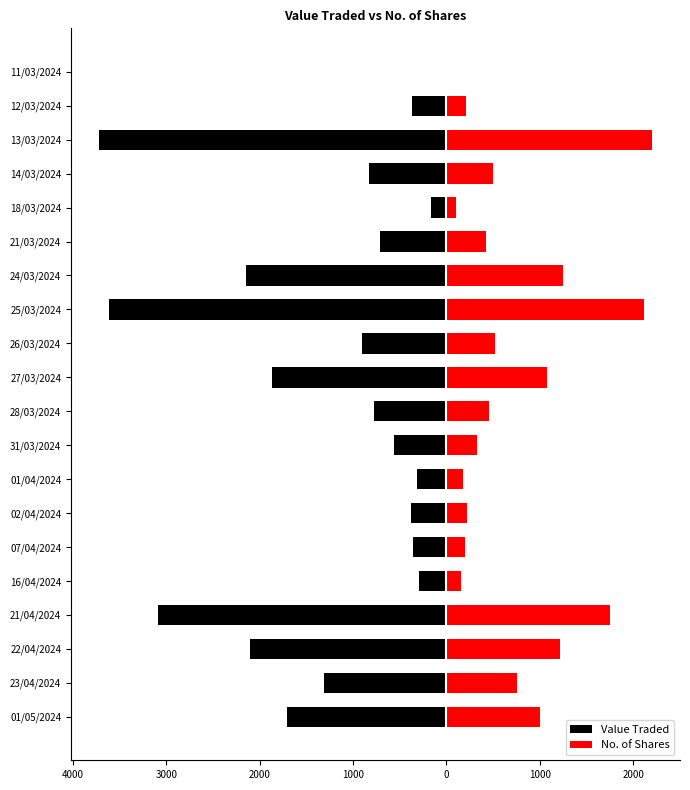

Between 14/03/2024 and 12/03/2024, which series saw the biggest shift?

Value Traded